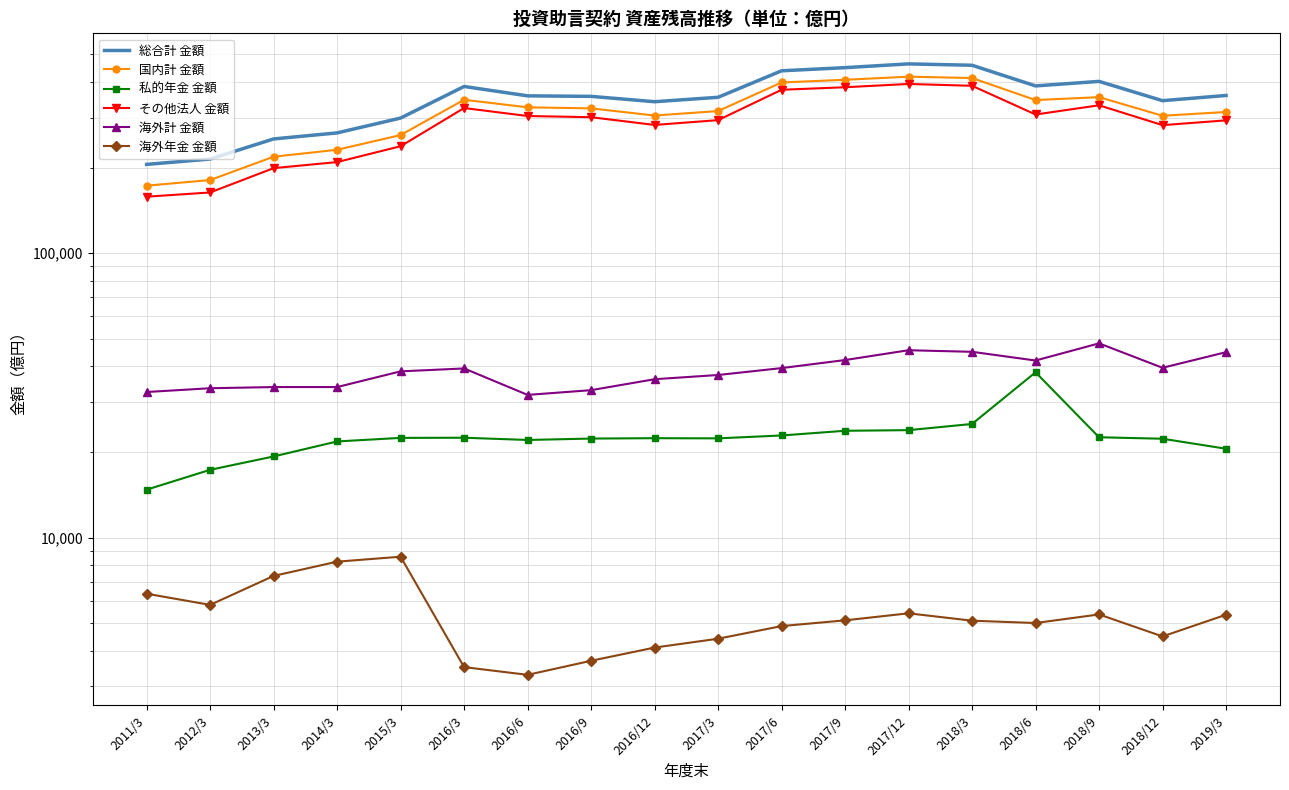

What is the label of the 3rd point from the right?

2018/9